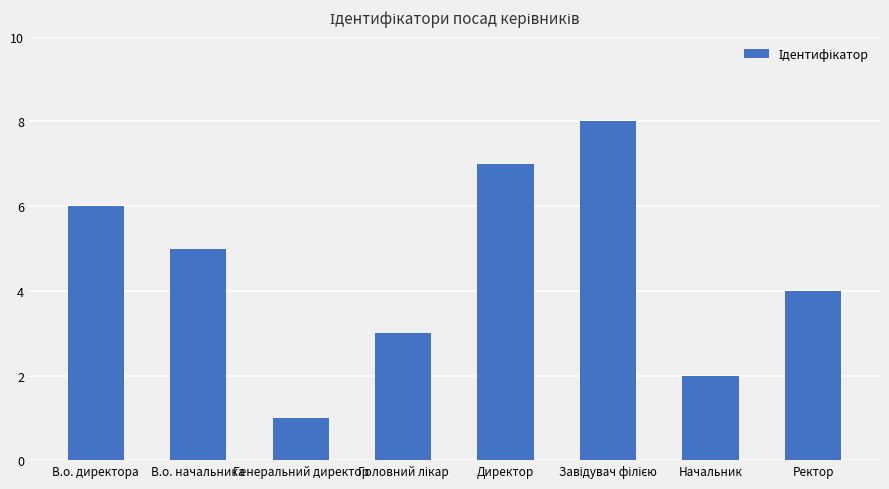

What is the minimum value shown in the chart?

1